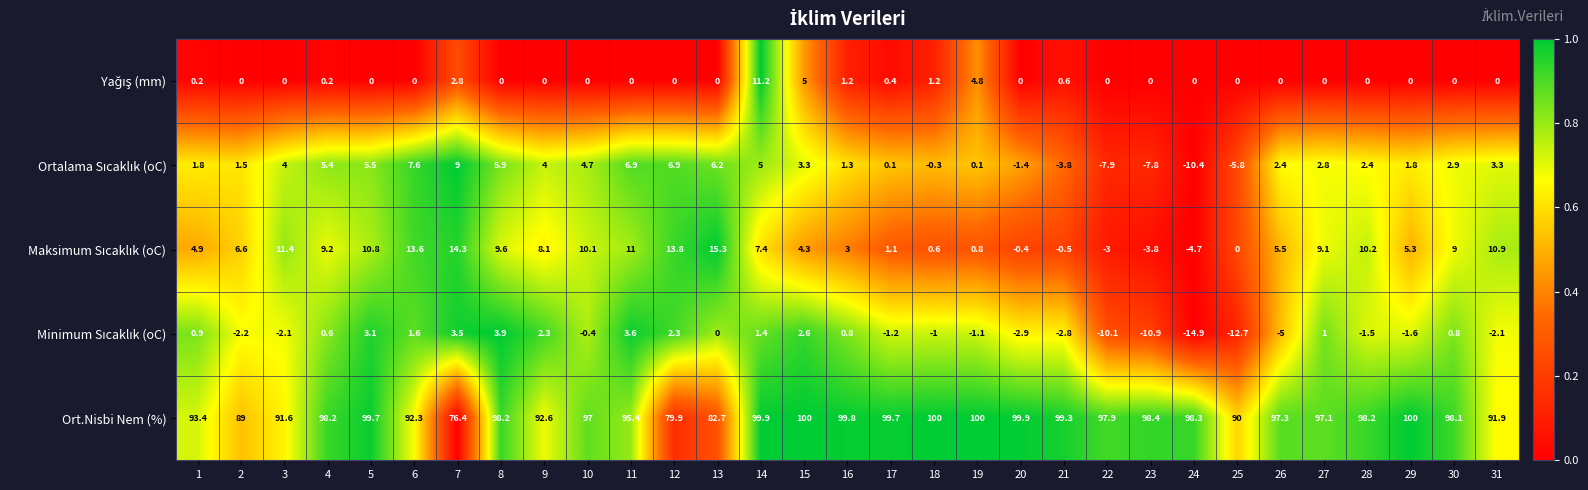

What value does the Ort.Nisbi Nem (%) series have at 4?

98.2